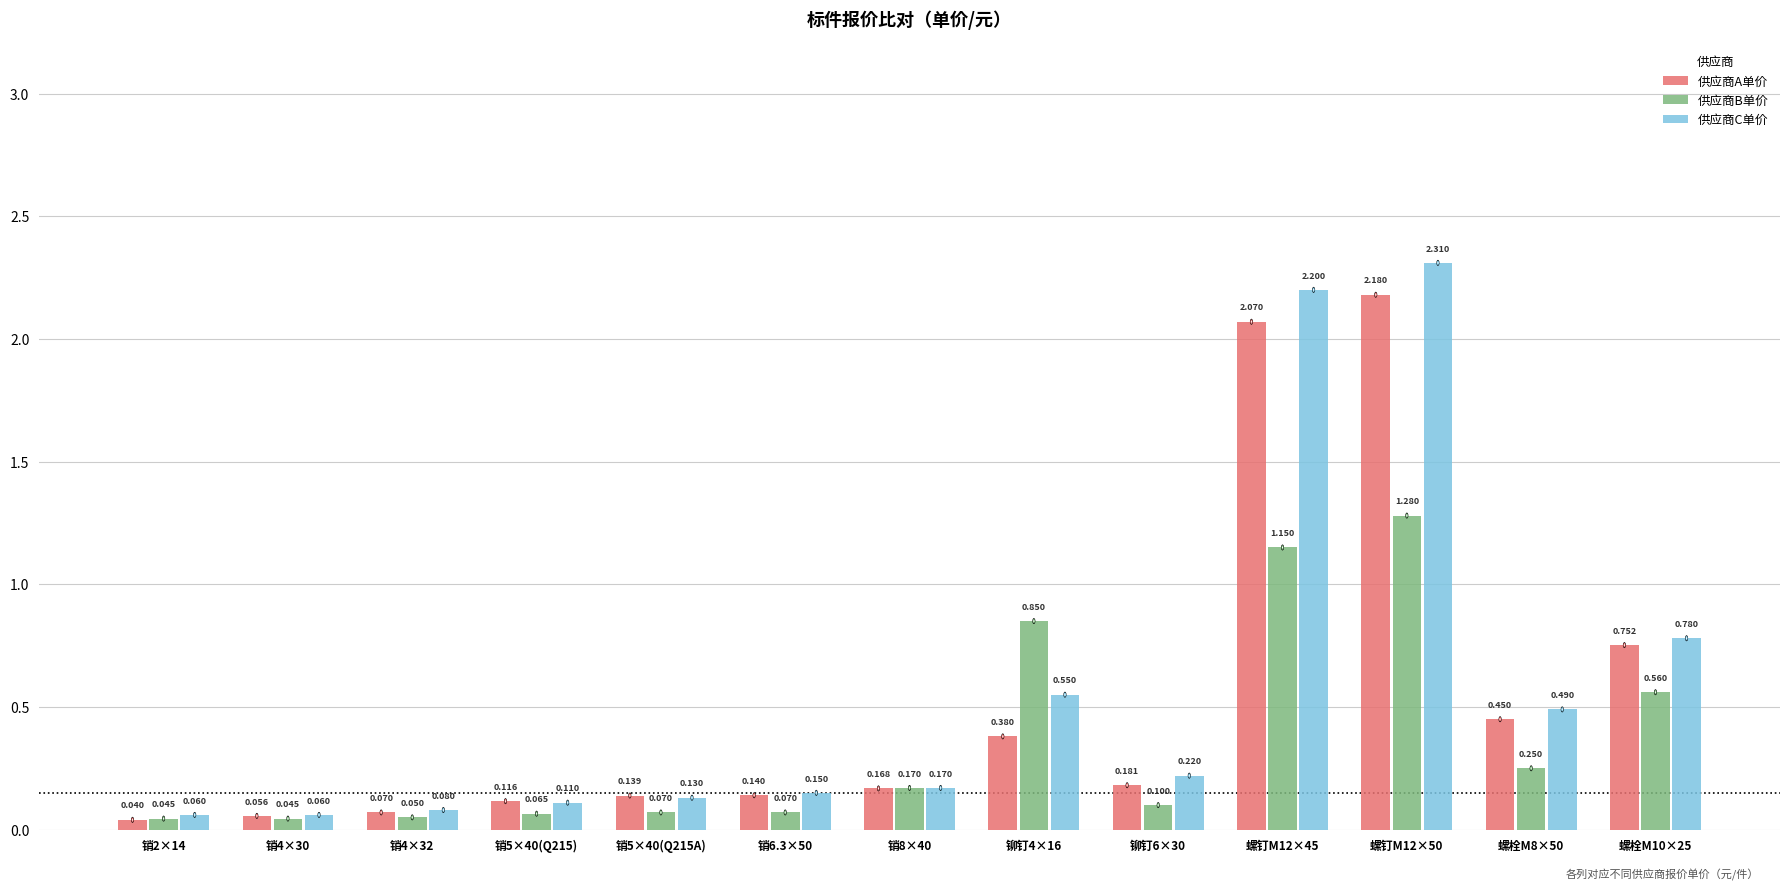

Rank the series by their maximum value, from lowest to highest.

供应商B单价, 供应商A单价, 供应商C单价